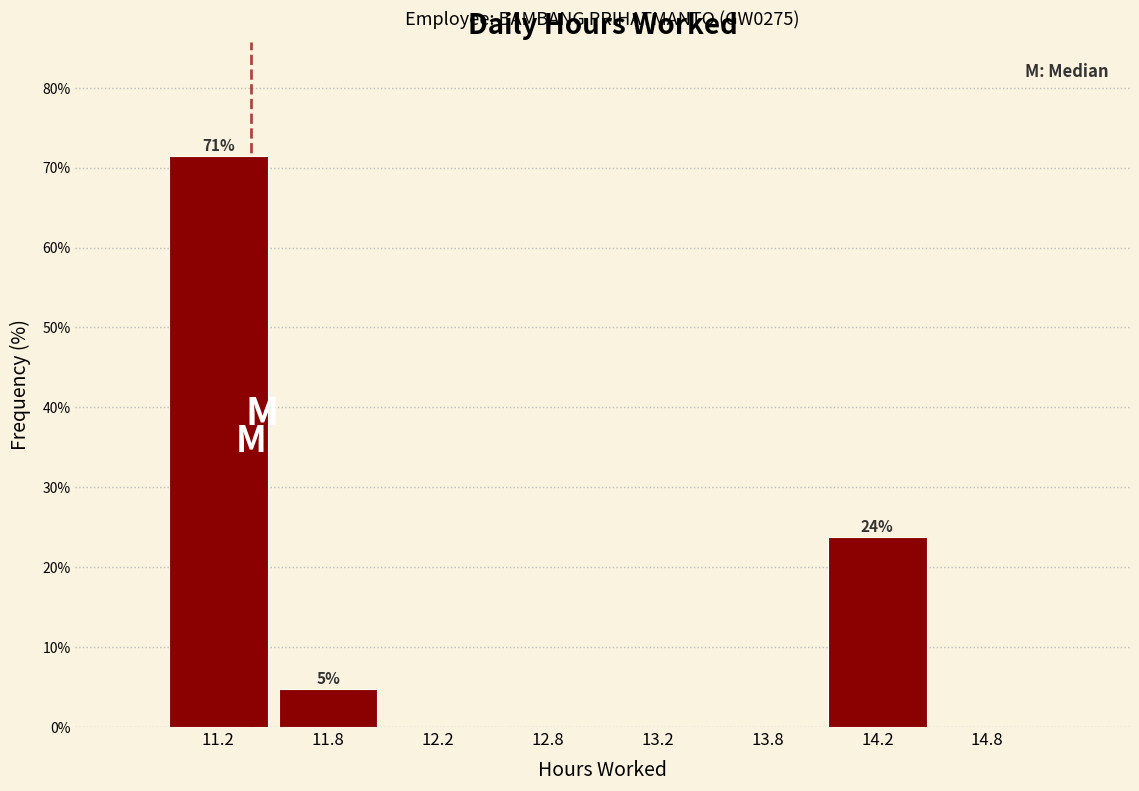

Reading right to left, list all the values displayed in this chart.

14.8=0.0	14.2=23.8	13.8=0.0	13.2=0.0	12.8=0.0	12.2=0.0	11.8=4.8	11.2=71.4